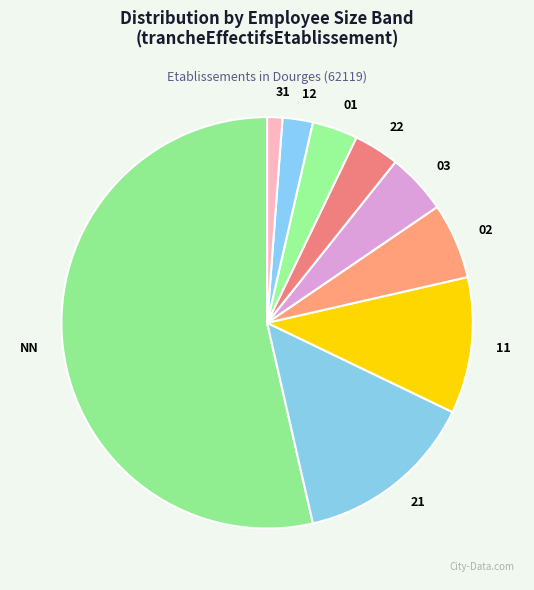

Which has a higher value, 11 or 02?

11